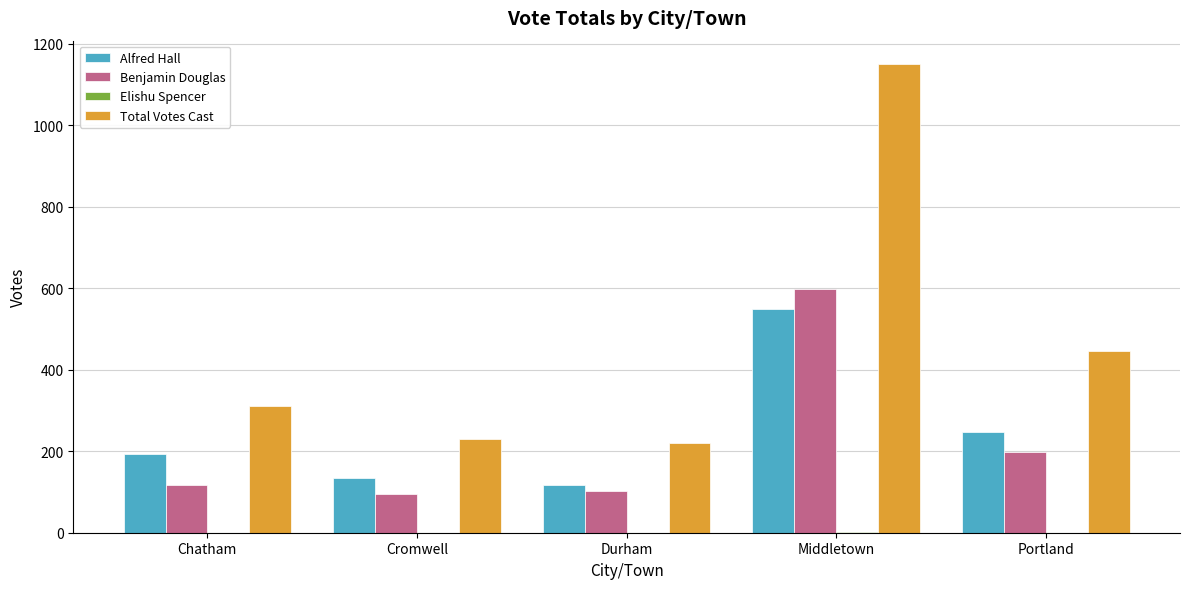

At which category is the sum across all series the highest?

Middletown